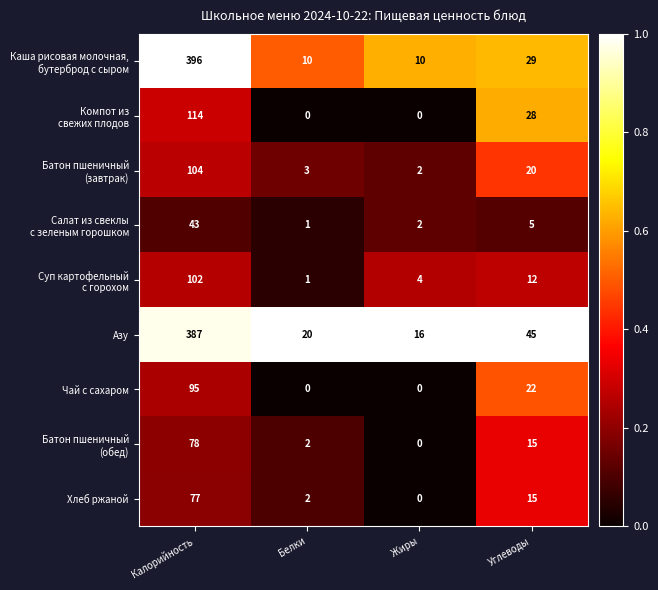

What is the spread (max minus min) of values at Углеводы?

40